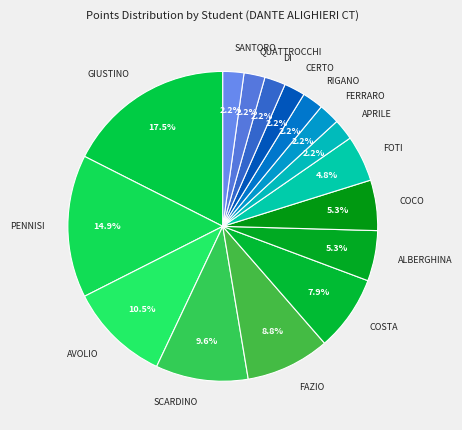

What is the largest slice in the pie chart?

GIUSTINO